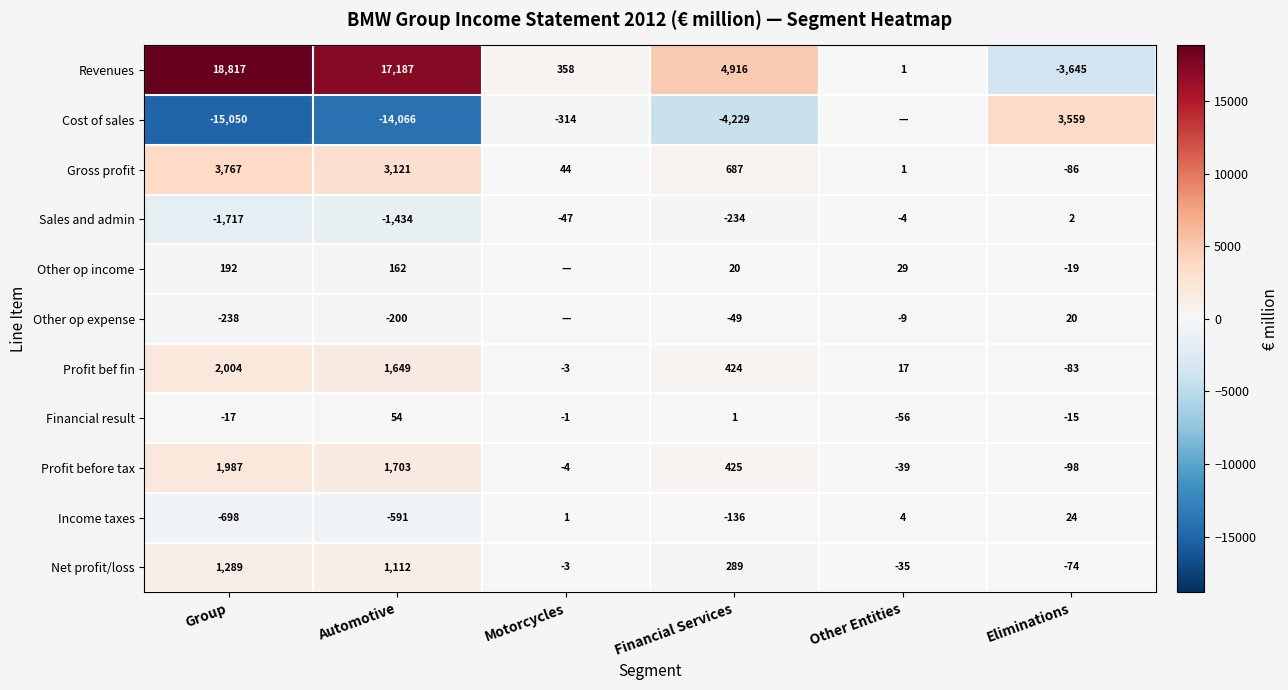

How many data points does each series have?

6